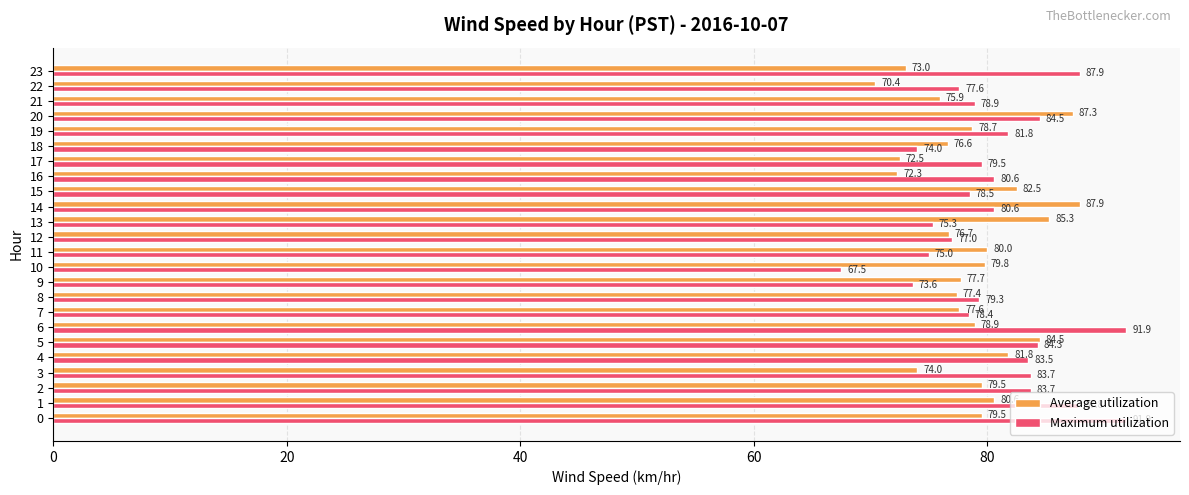

What is the difference between the second highest and second lowest values in the Average utilization series?

15.0